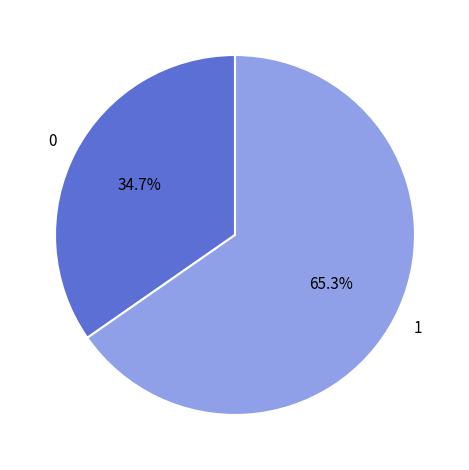

The 0 slice represents 35% of the pie. True or false?

True